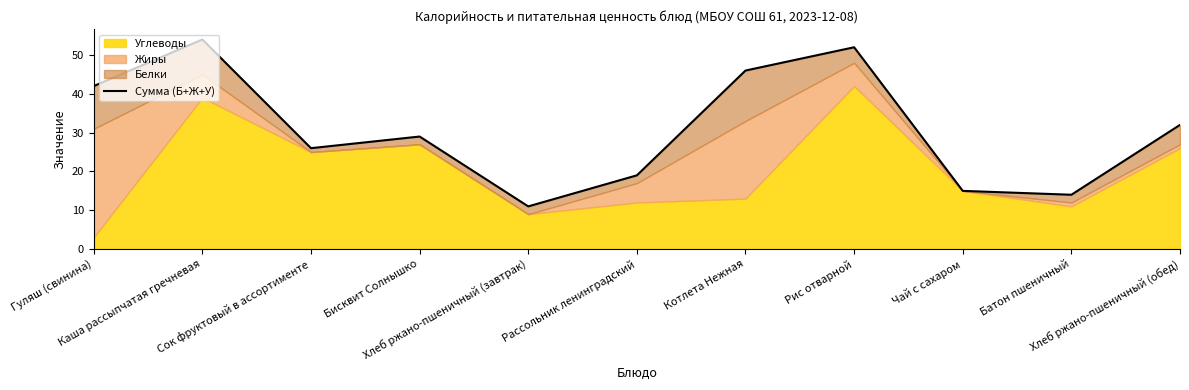

Reading left to right, transcribe all the data shown in this chart.

42	54	26	29	11	19	46	52	15	14	32